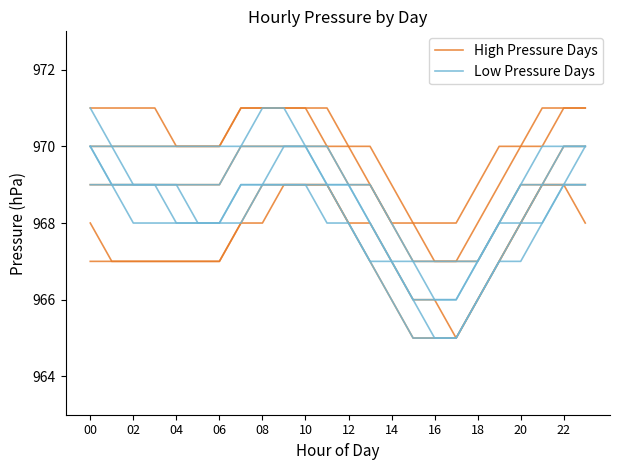

How many data points in Low Pressure Days are less than 970?

9